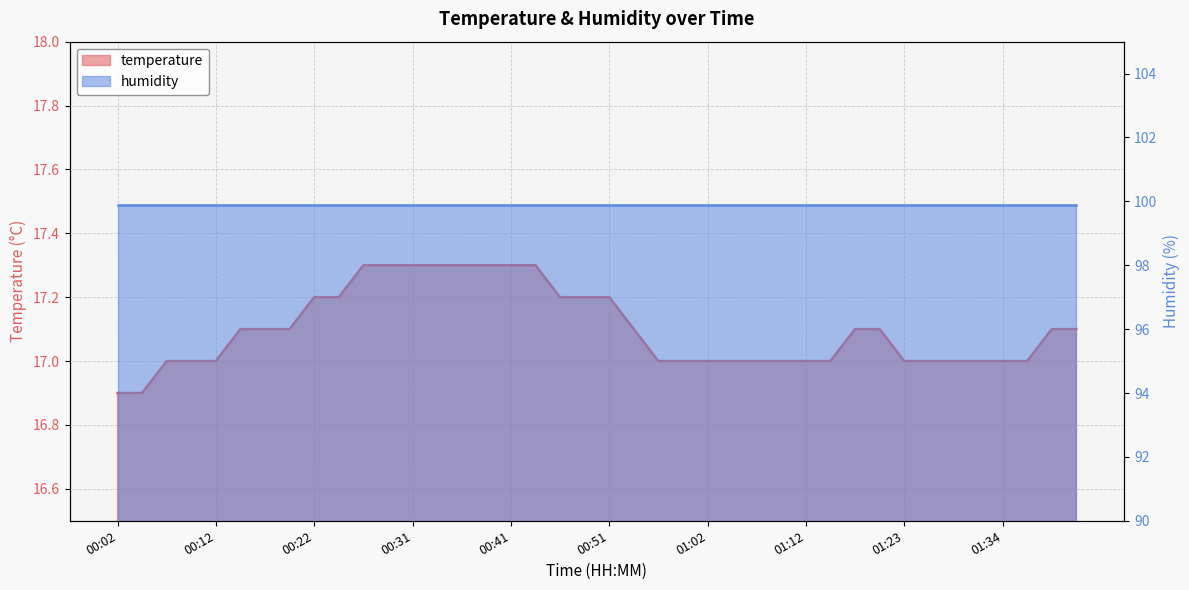

Which label corresponds to the largest value in the chart?

00:26